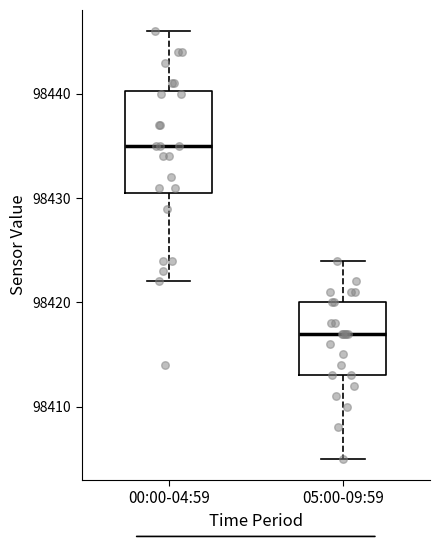

Reading left to right, read every box against the y-axis: the position of its median line, the range the box covers, and the ends of its whiskers. The values are not printed on the chart, so give them approximately, as read against the axis.

00:00-04:59: median 98435, box 98431 to 98440, whiskers 98422 to 98446
05:00-09:59: median 98417, box 98413 to 98420, whiskers 98405 to 98424